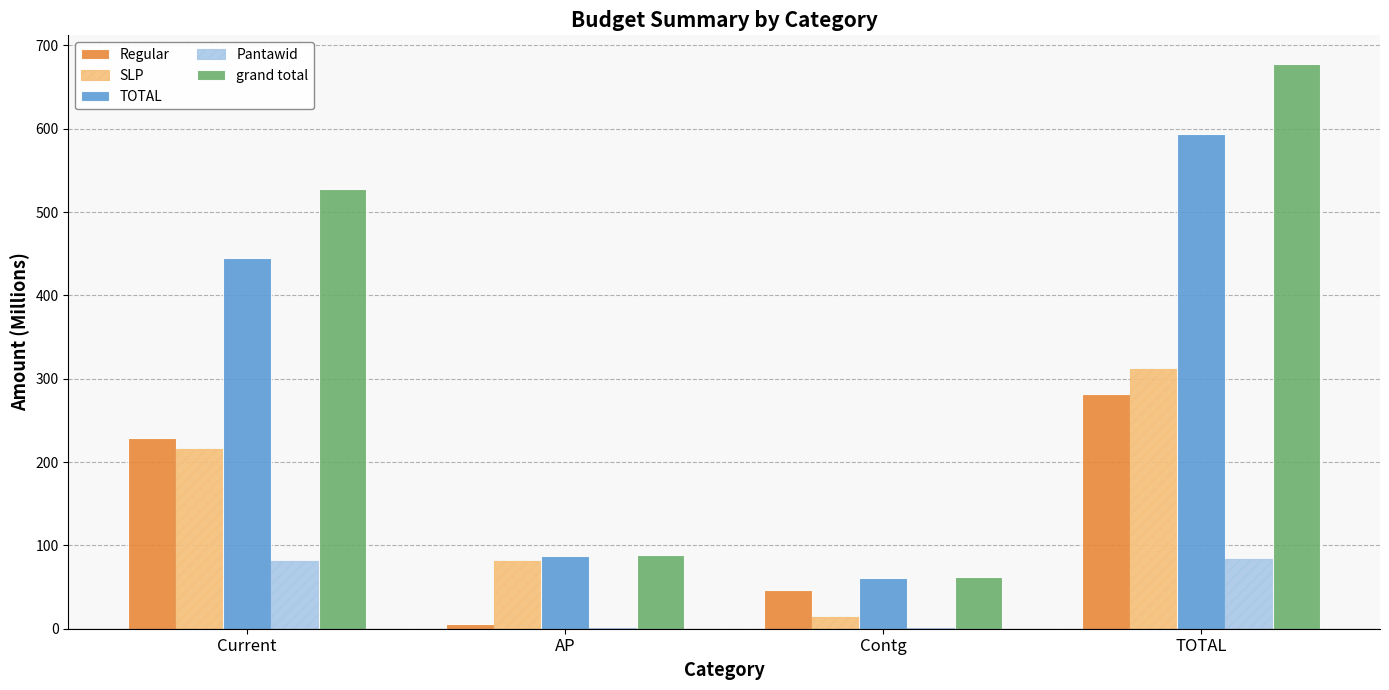

How many data points does each series have?

4